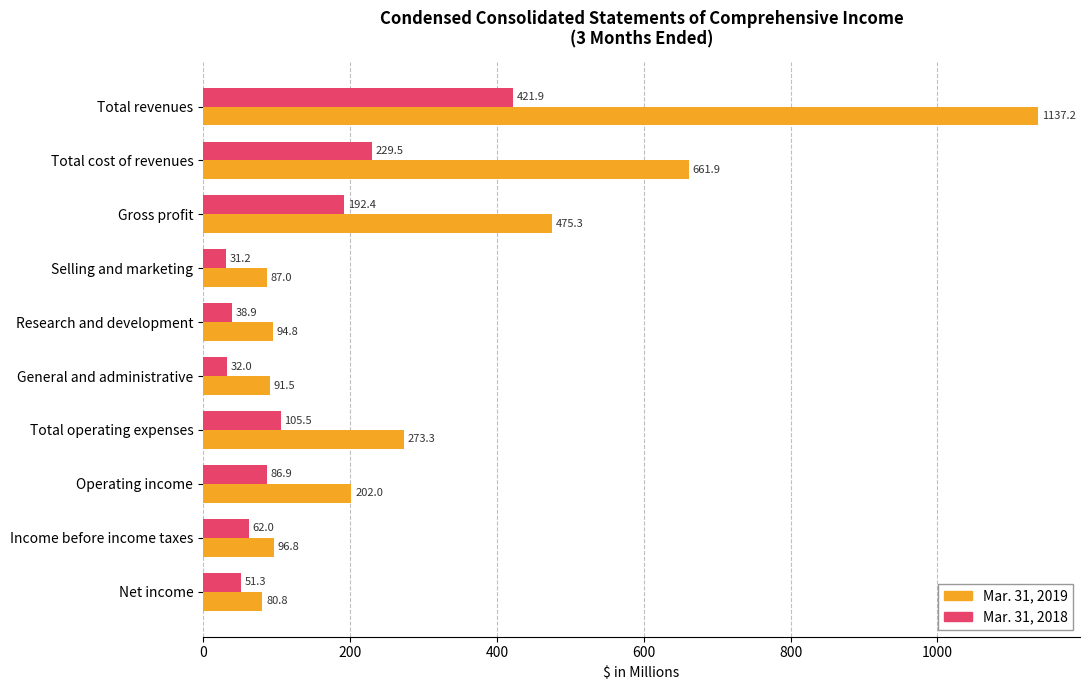

Rank the categories by Mar. 31, 2019 value from highest to lowest.

Total revenues, Total cost of revenues, Gross profit, Total operating expenses, Operating income, Income before income taxes, Research and development, General and administrative, Selling and marketing, Net income